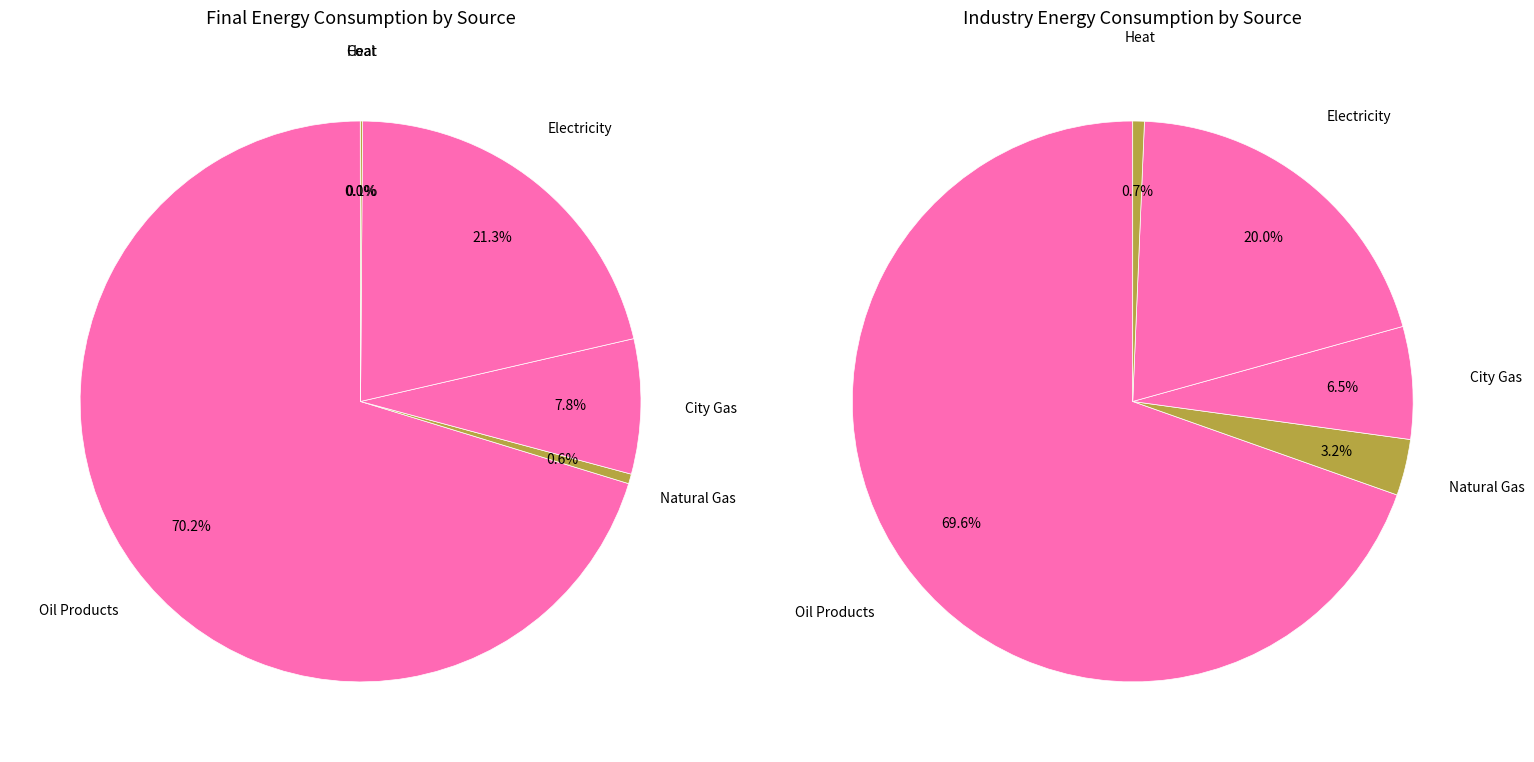

What percentage is the Electricity slice, to the nearest percent?

21%